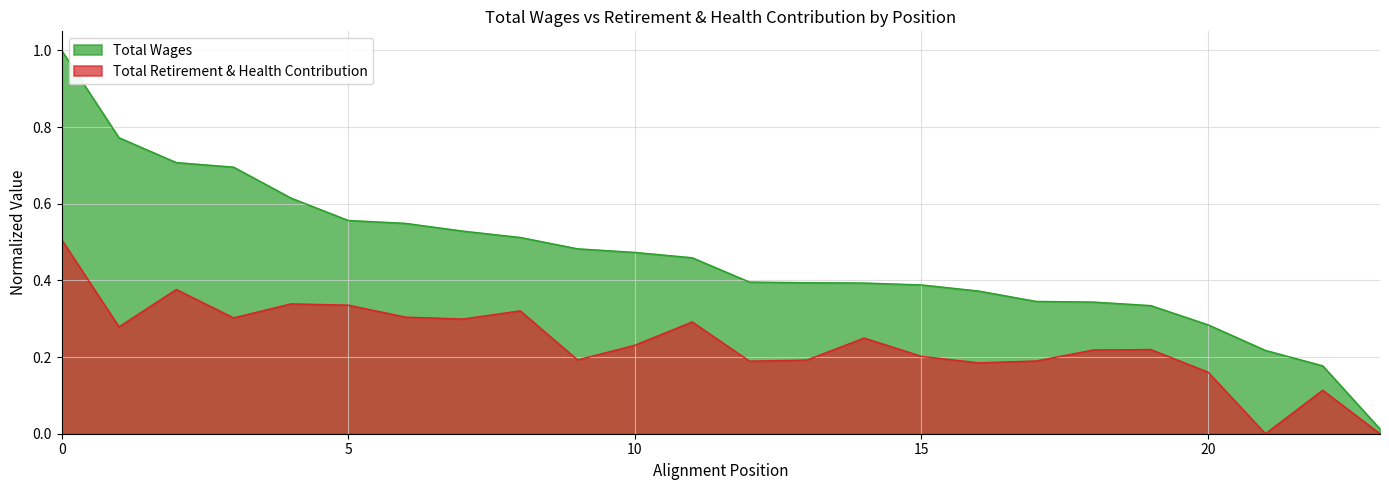

List the series in order of their peak value, highest first.

Total Wages, Total Retirement & Health Contribution